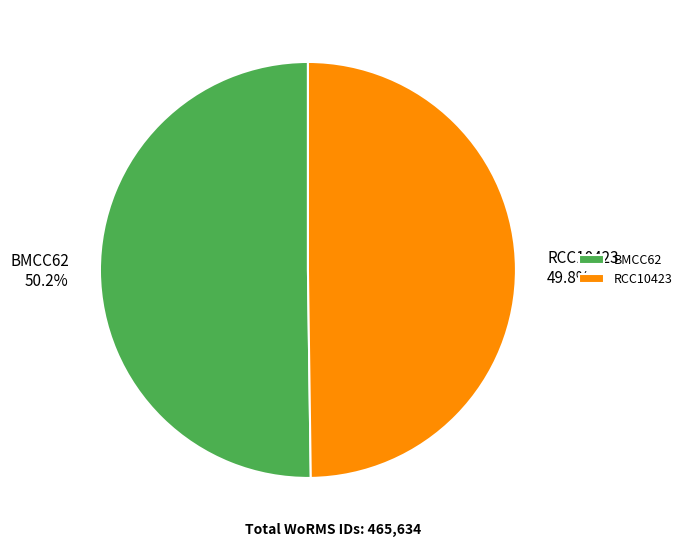

What portion of the pie excludes BMCC62?

49.8%